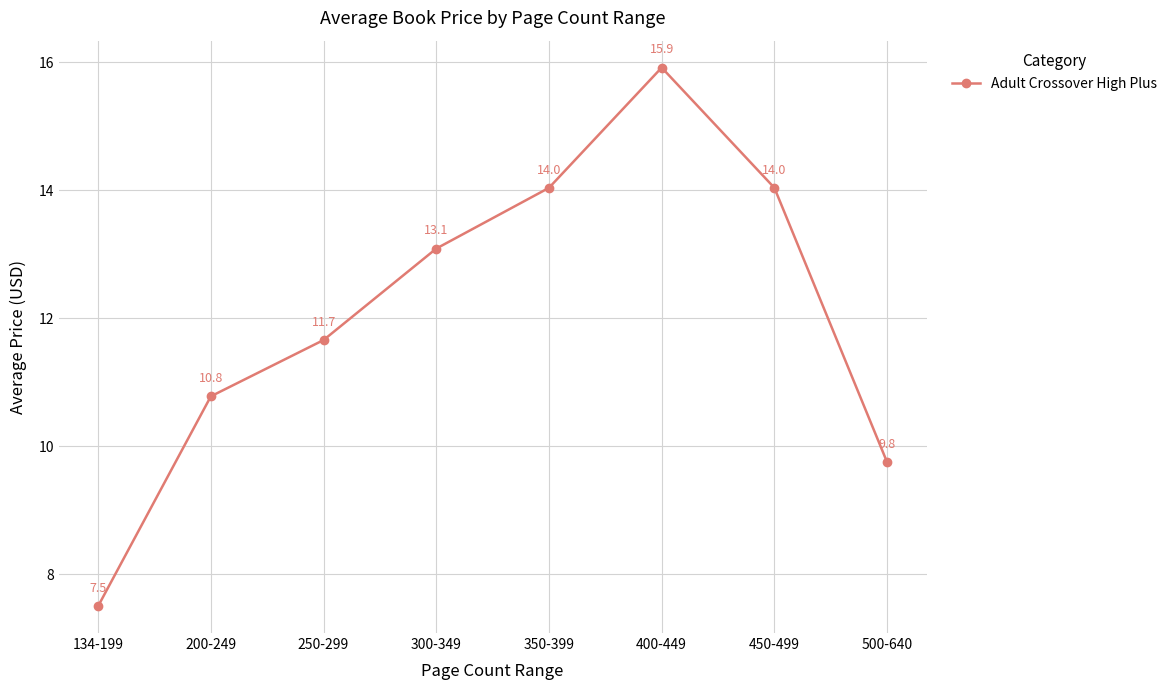

How many points are higher than both their immediate neighbors (excluding endpoints)?

1